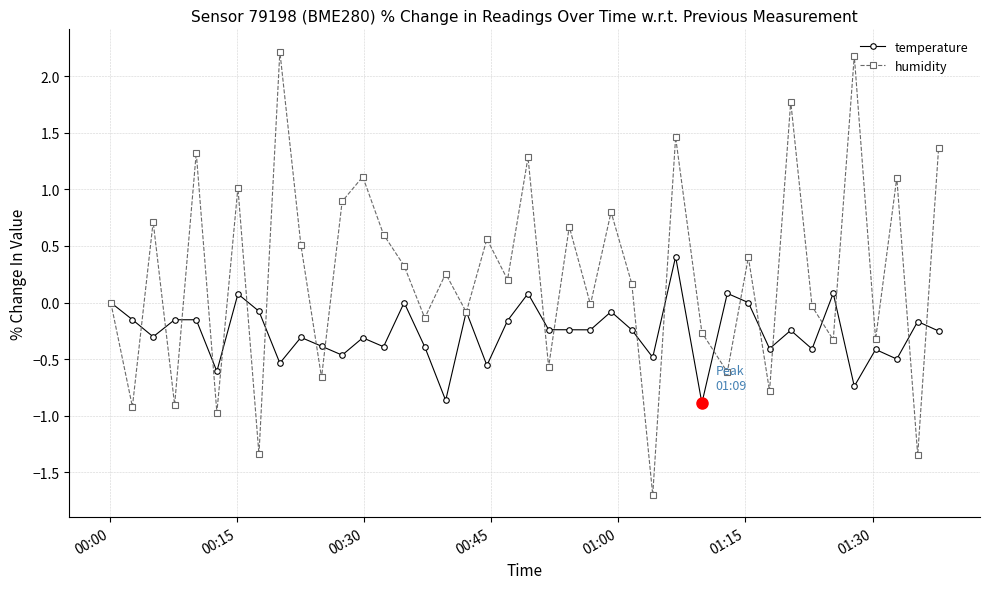

In temperature, how many points are higher than both neighbors (excluding endpoints)?

14